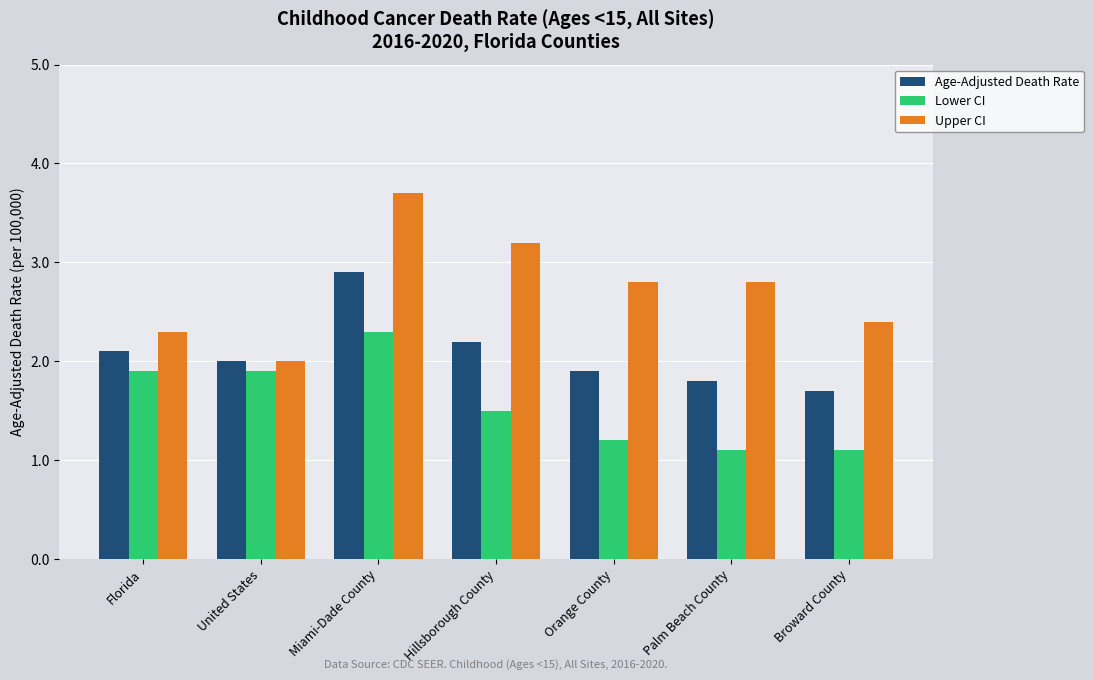

Is the value of Lower CI at Orange County greater than the value of Age-Adjusted Death Rate at United States?

No